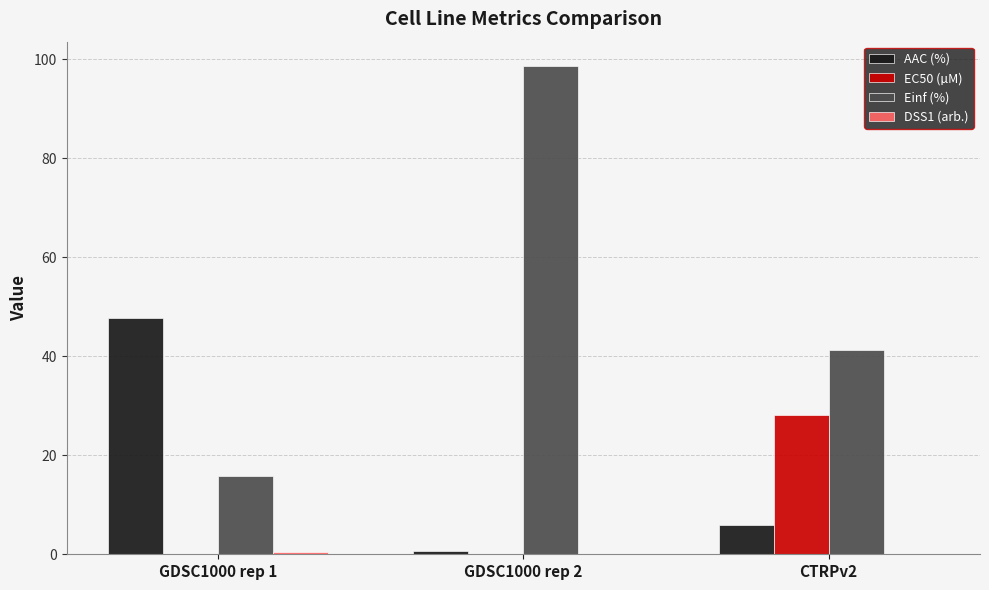

How many groups of bars are there?

3